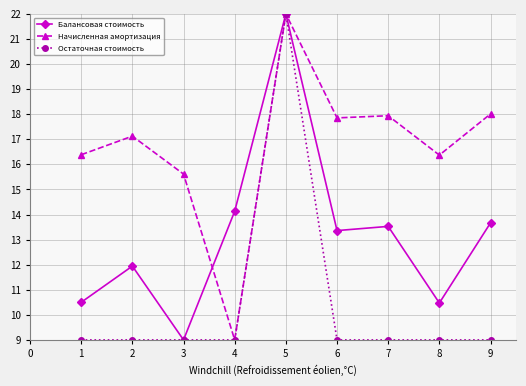

What is the difference between the Балансовая стоимость values at 3 and 5?

13.0